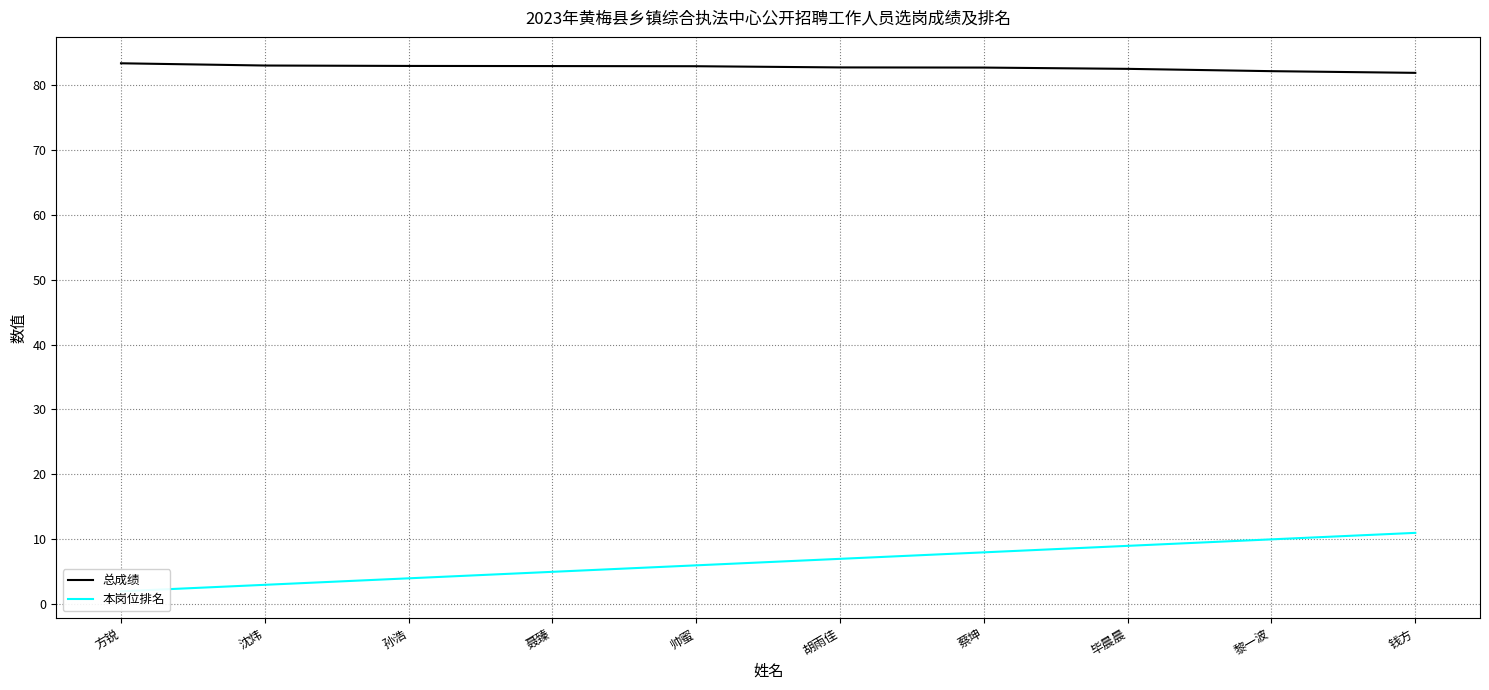

How many data points in 总成绩 are above 82?

9